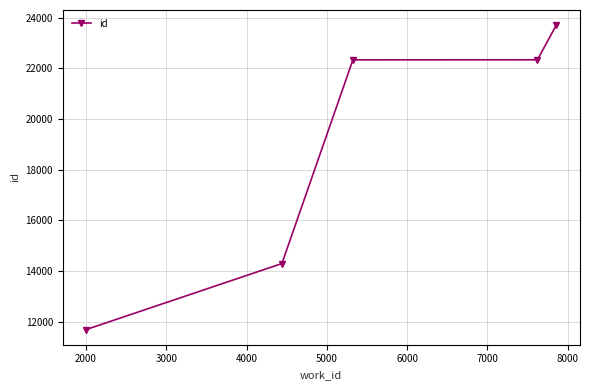

What is the minimum value shown in the chart?

11692